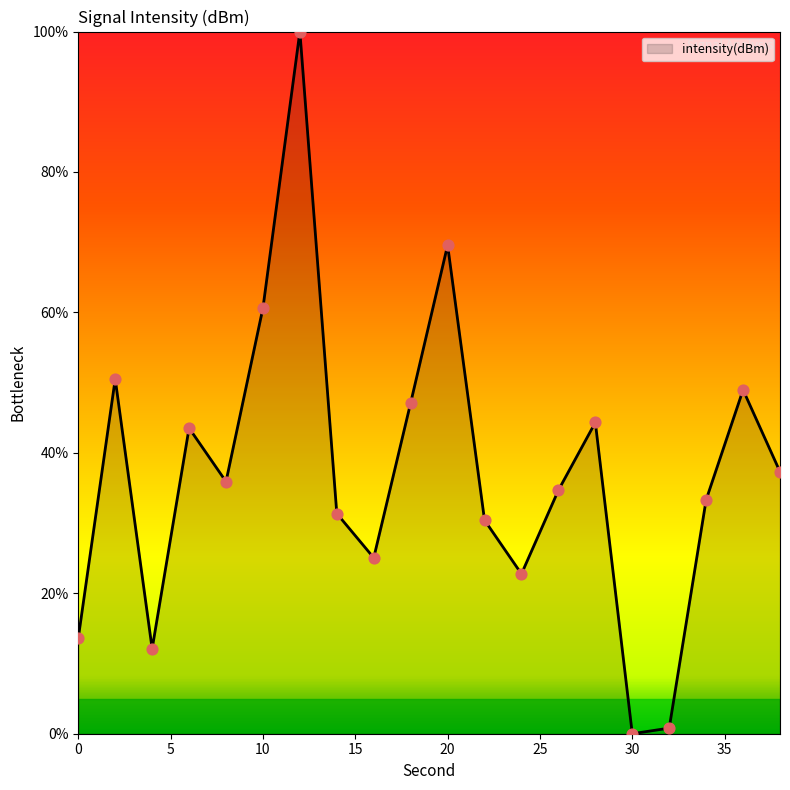

What is the greatest value displayed?

100.0